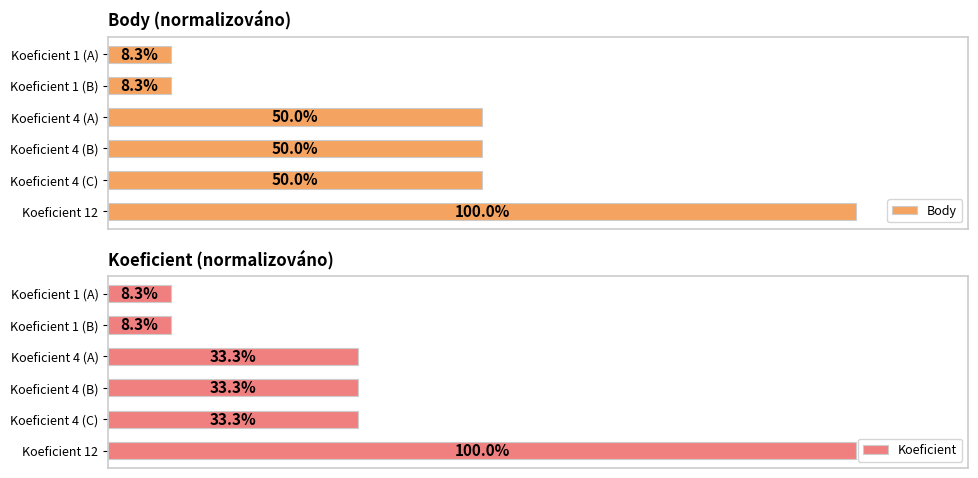

What is the value of the Koeficient bar at the 4th from the left?

0.3